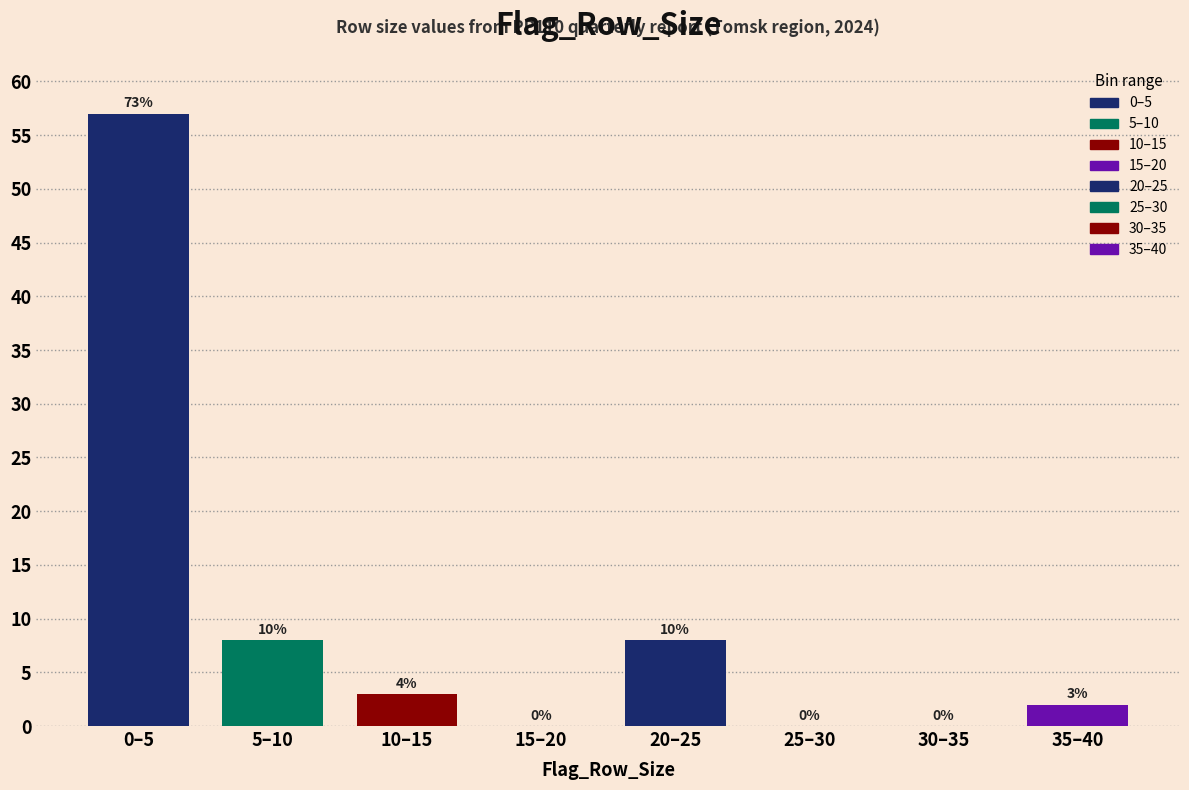

Reading left to right, extract all data points from this chart.

0–5=57	5–10=8	10–15=3	15–20=0	20–25=8	25–30=0	30–35=0	35–40=2